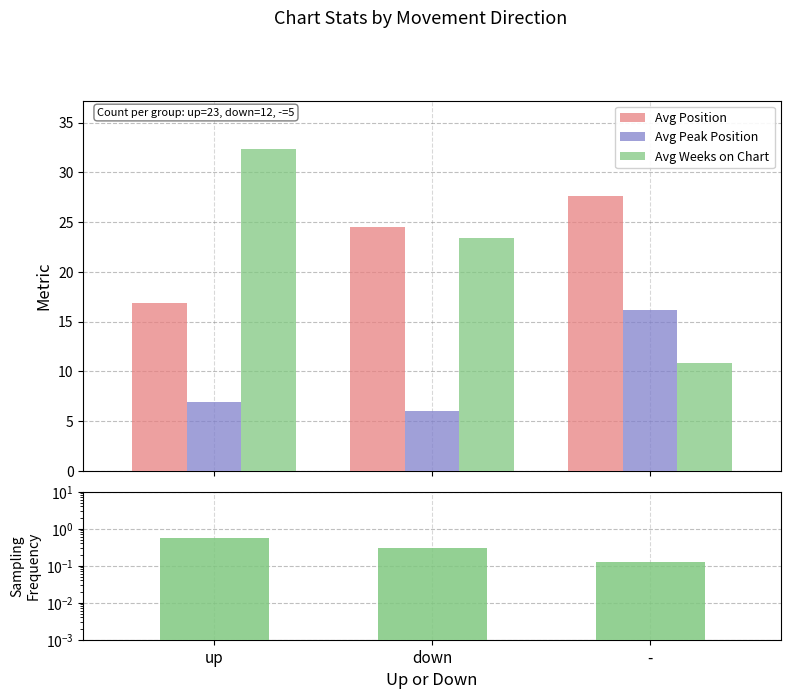

What is the total value across all series at -?

54.7